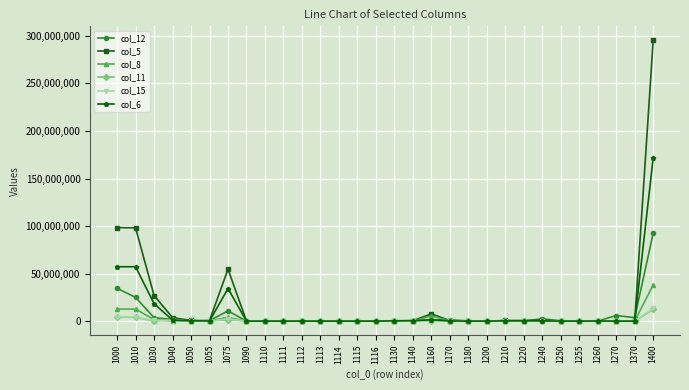

What is the sum of all col_6 values?

343661646